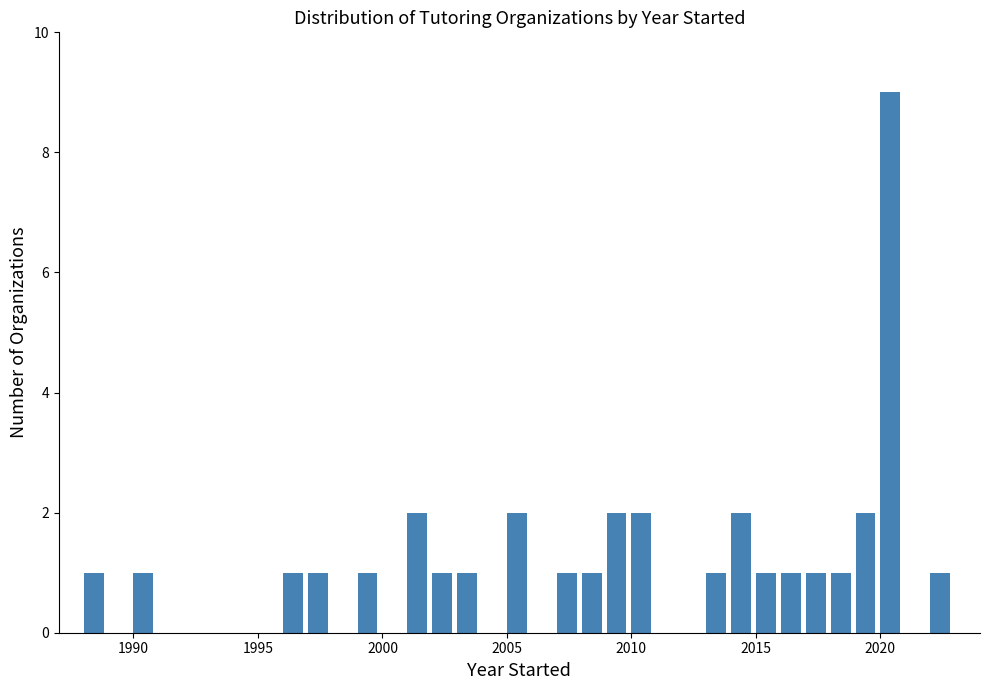

Around what value on the x-axis is the tallest bar? Give the approximate position of its centre, as read against the axis.

2020.5